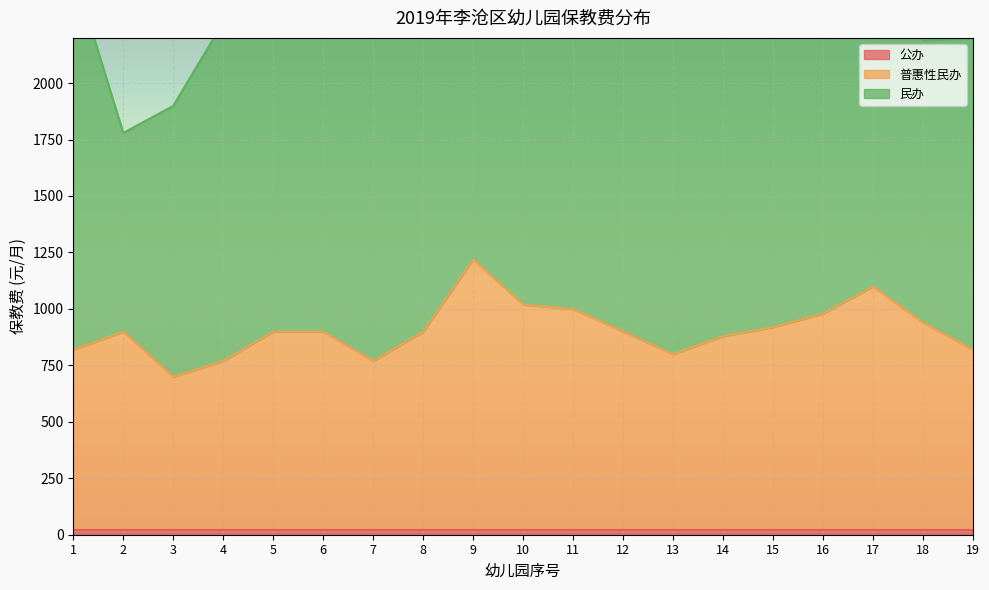

How many categories are shown in the chart?

19